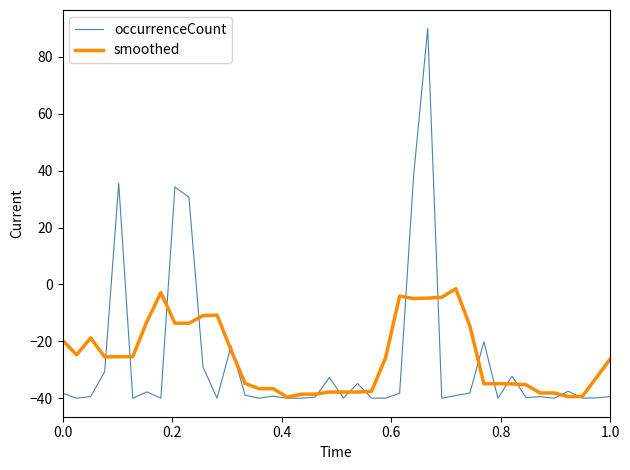

Is this an area chart (filled region under the line)?

No